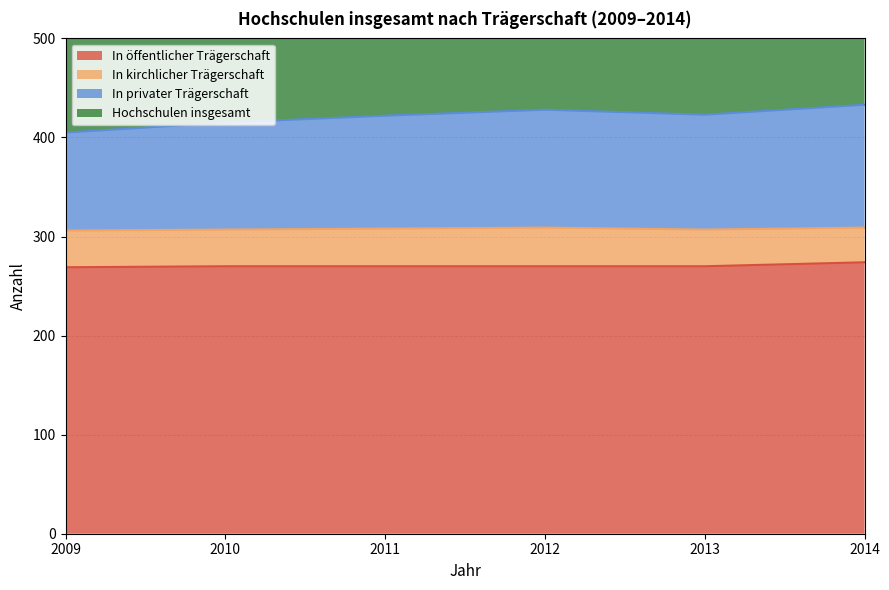

In Hochschulen insgesamt, how many points are higher than both neighbors (excluding endpoints)?

1